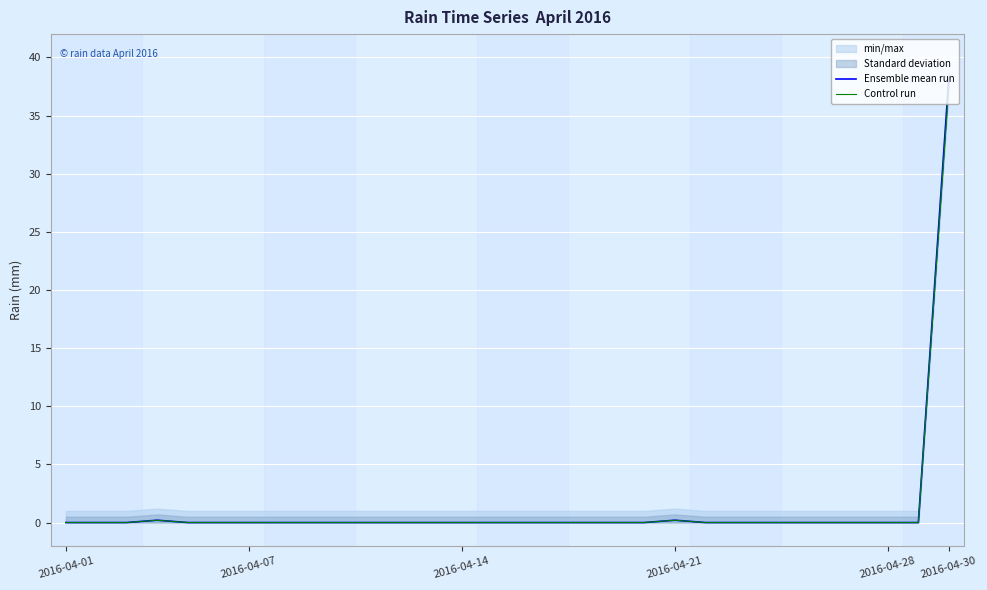

At which label does Control run reach its peak?

2016-04-30